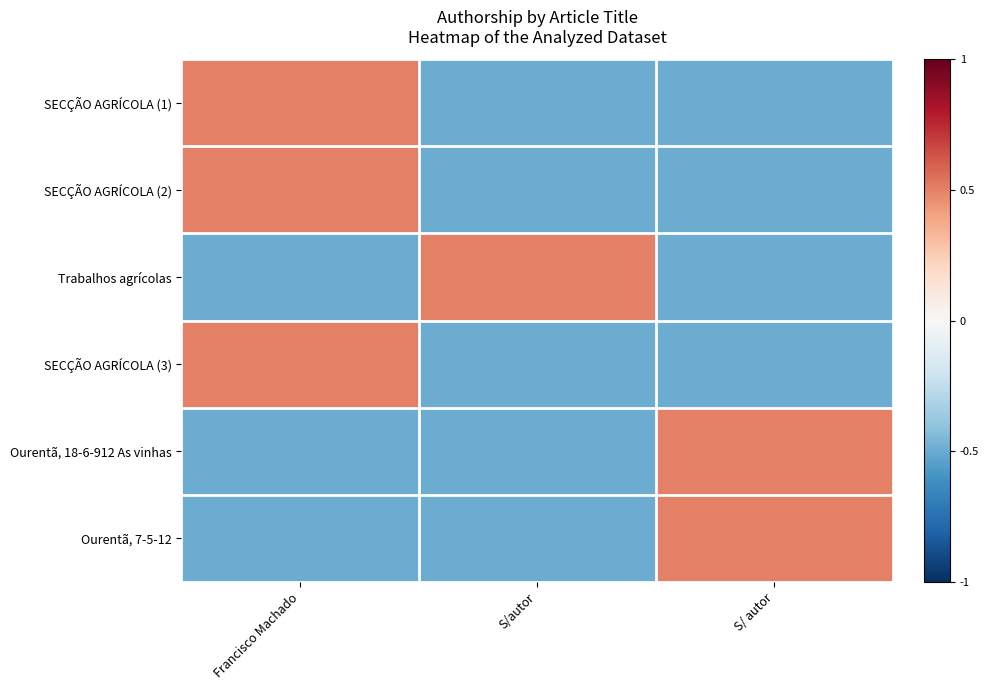

What is the spread (max minus min) of values at Francisco Machado?

1.0